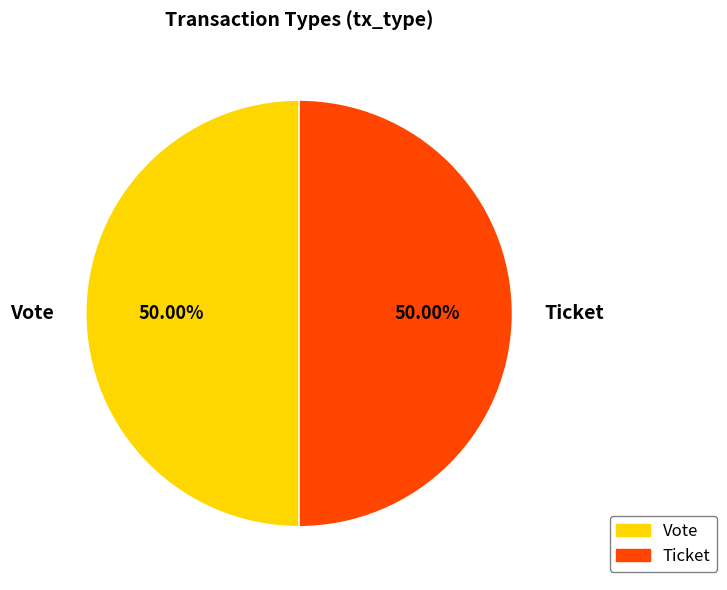

To the nearest percent, what is the difference between the largest and smallest slice percentages?

0%